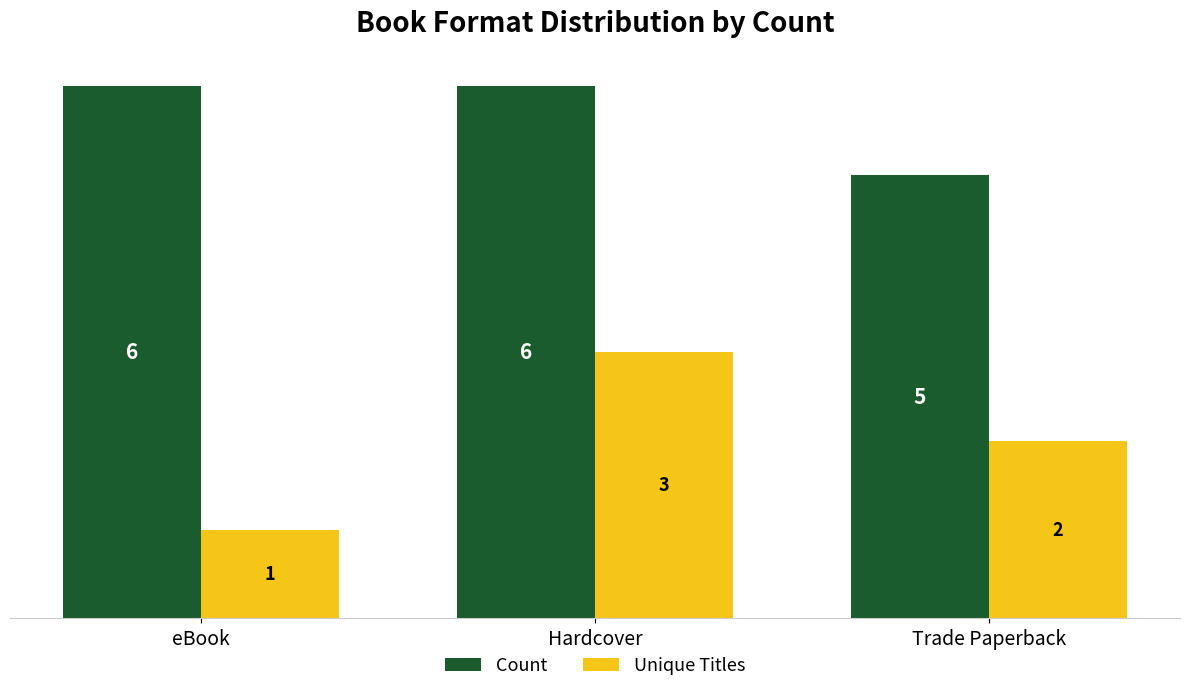

Which category has the lowest value across all series?

eBook